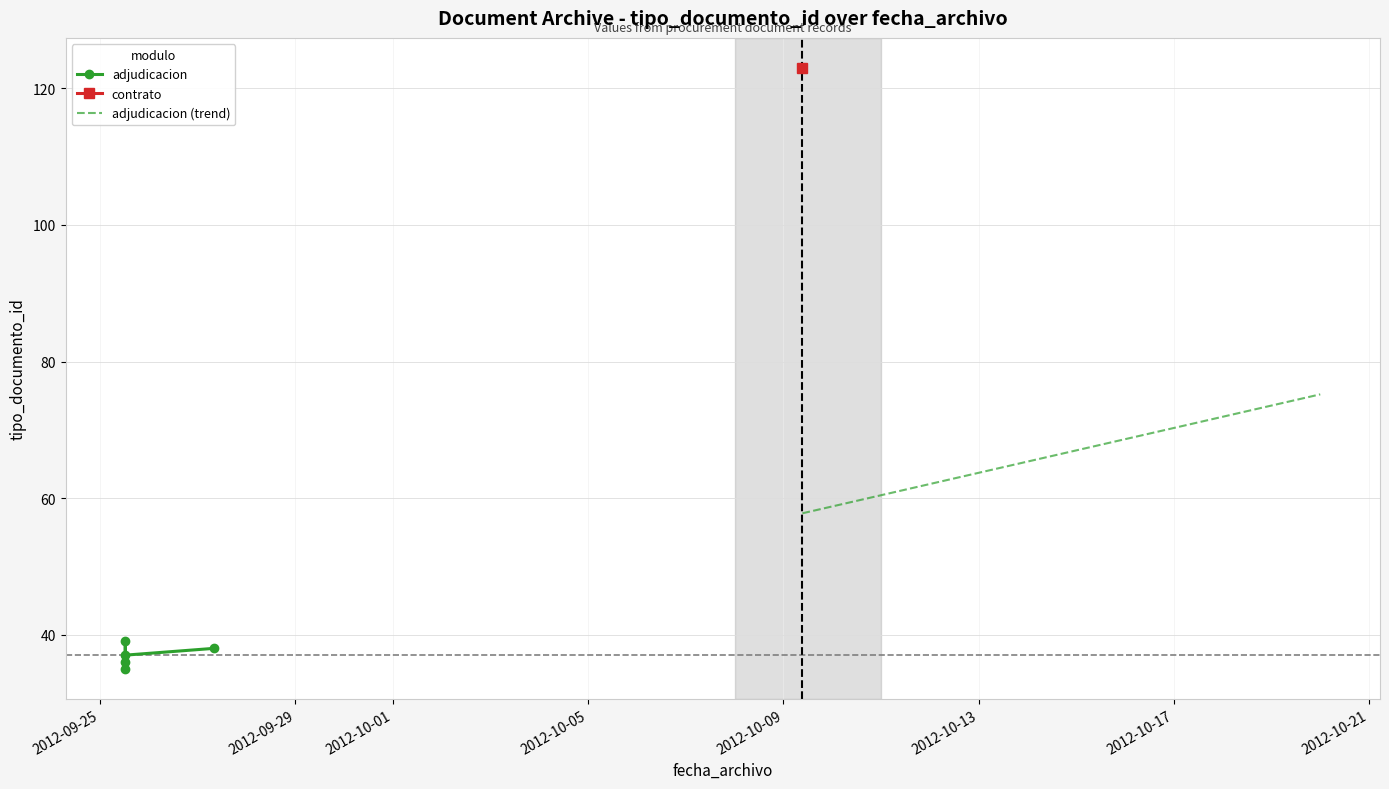

The value at 2012-09-25 12:20:08 is 39. True or false?

True